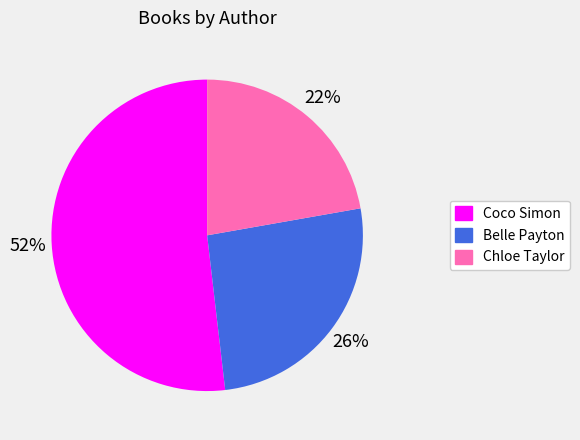

Count the number of slices in the pie.

3